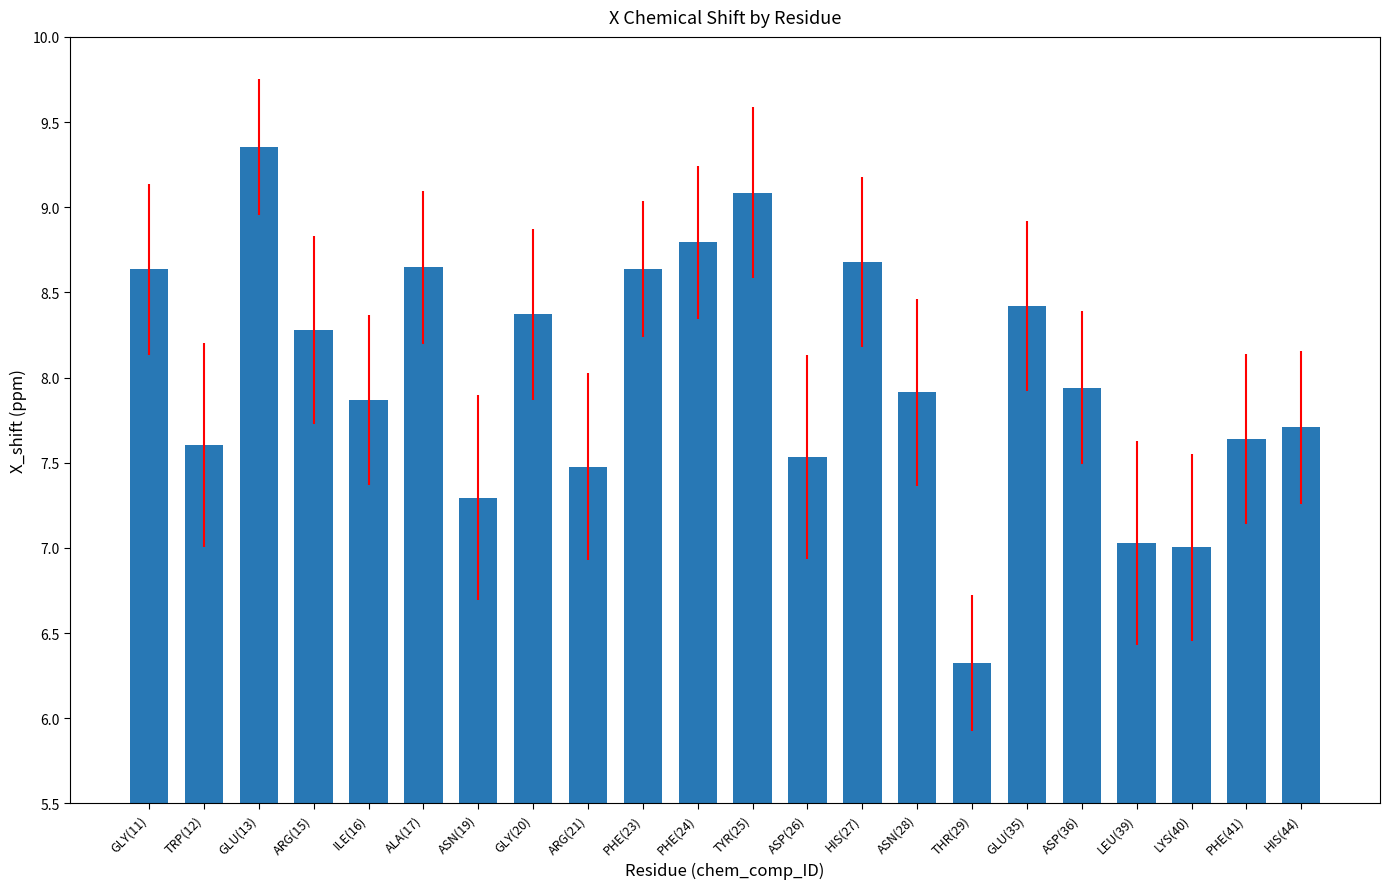

At which category does the chart reach its minimum across all series?

THR(29)